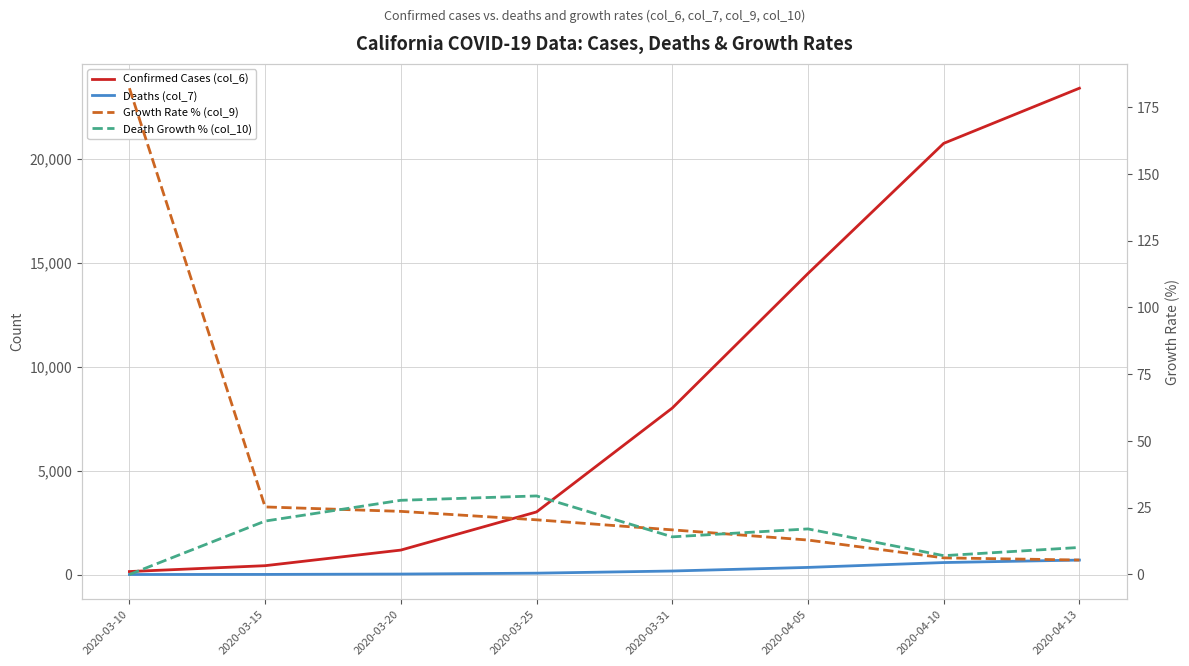

At which category does Death Growth % (col_10) reach its first local valley?

2020-03-31